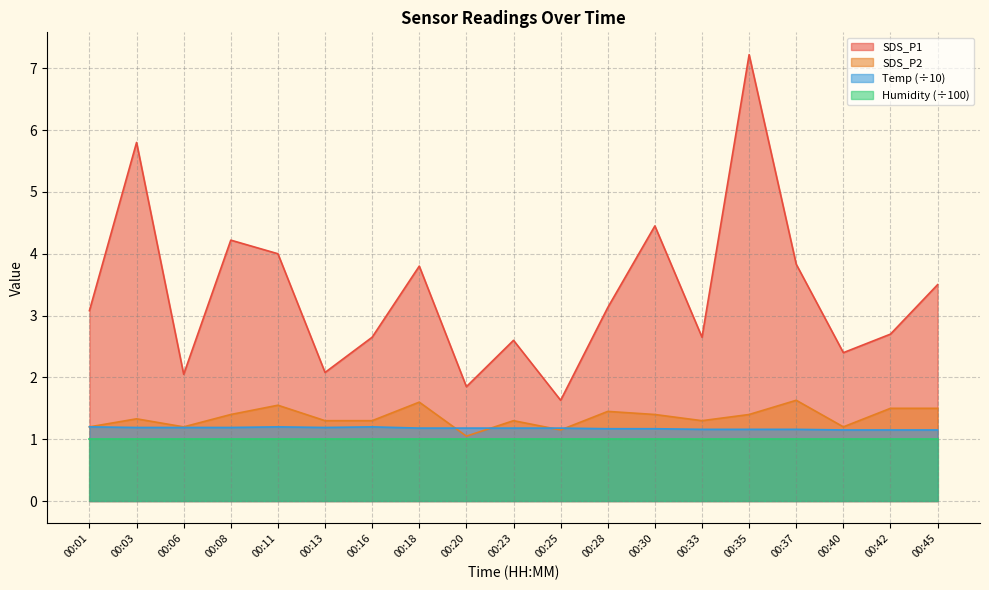

Between which two adjacent categories do Temp and SDS_P2 first intersect?

00:18 and 00:20